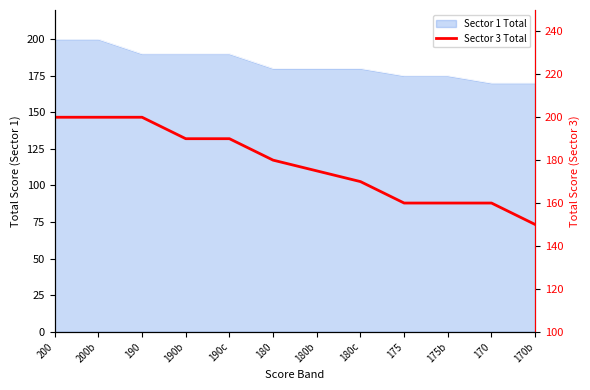

The value at 200 is 358. True or false?

False